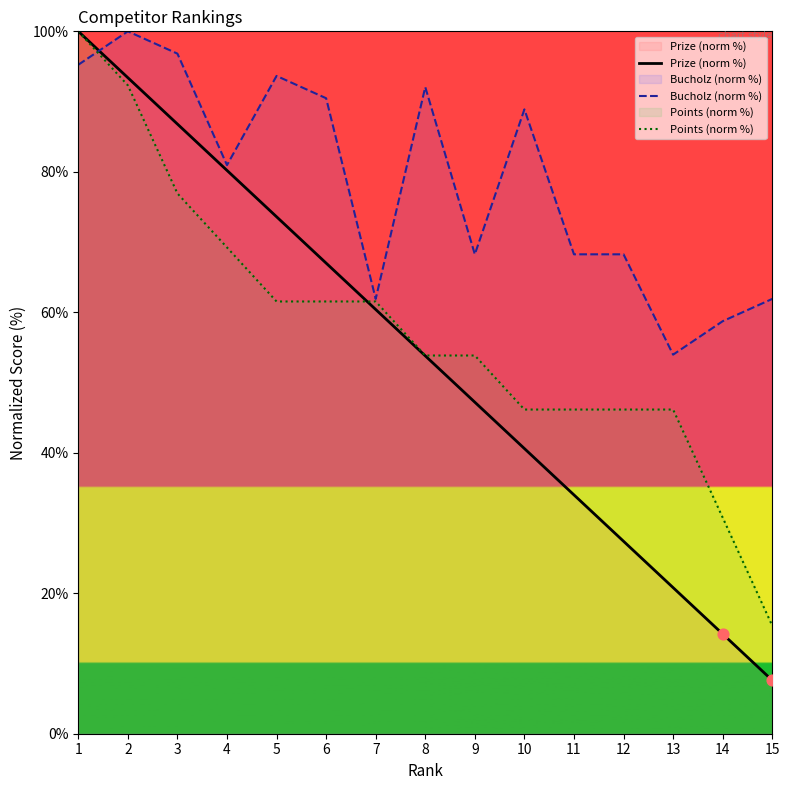

Which series has the largest Y range (max minus min)?

Prize (norm %)